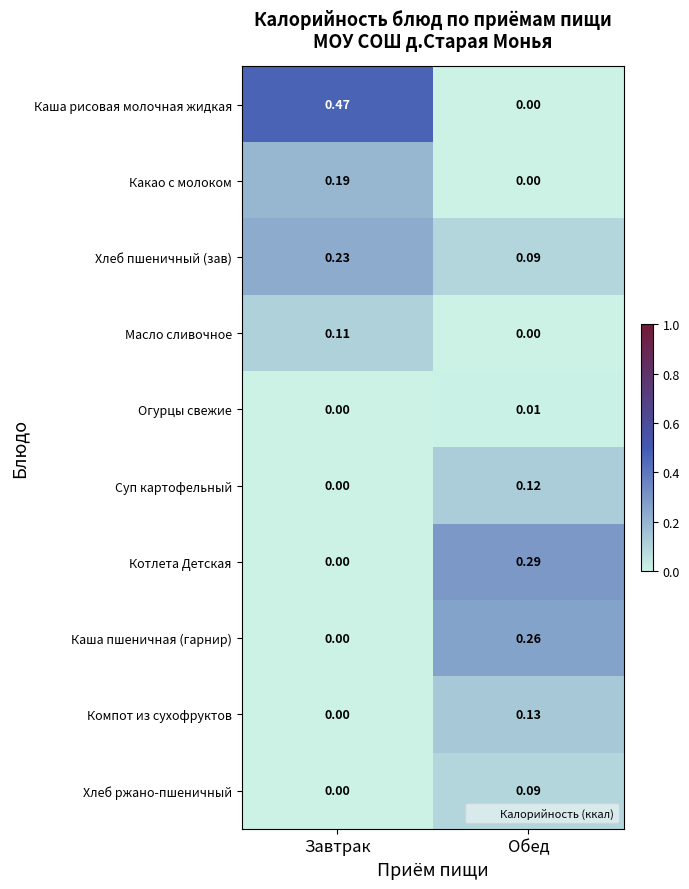

List the labels in order of Хлеб ржано-пшеничный value, largest first.

Обед, Завтрак